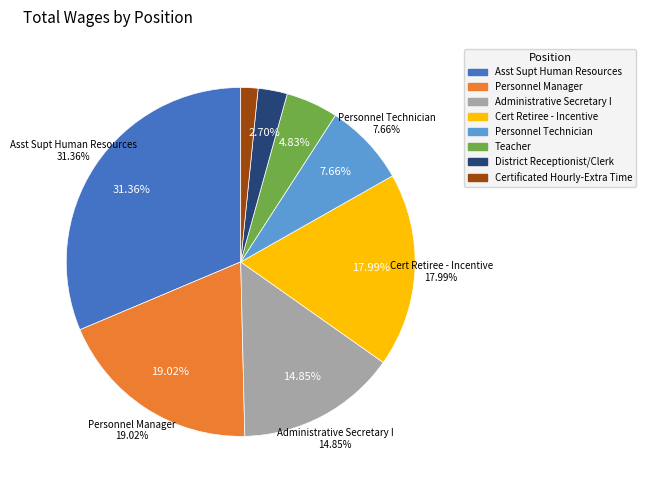

What percentage is the Asst Supt Human Resources slice, to the nearest percent?

31%